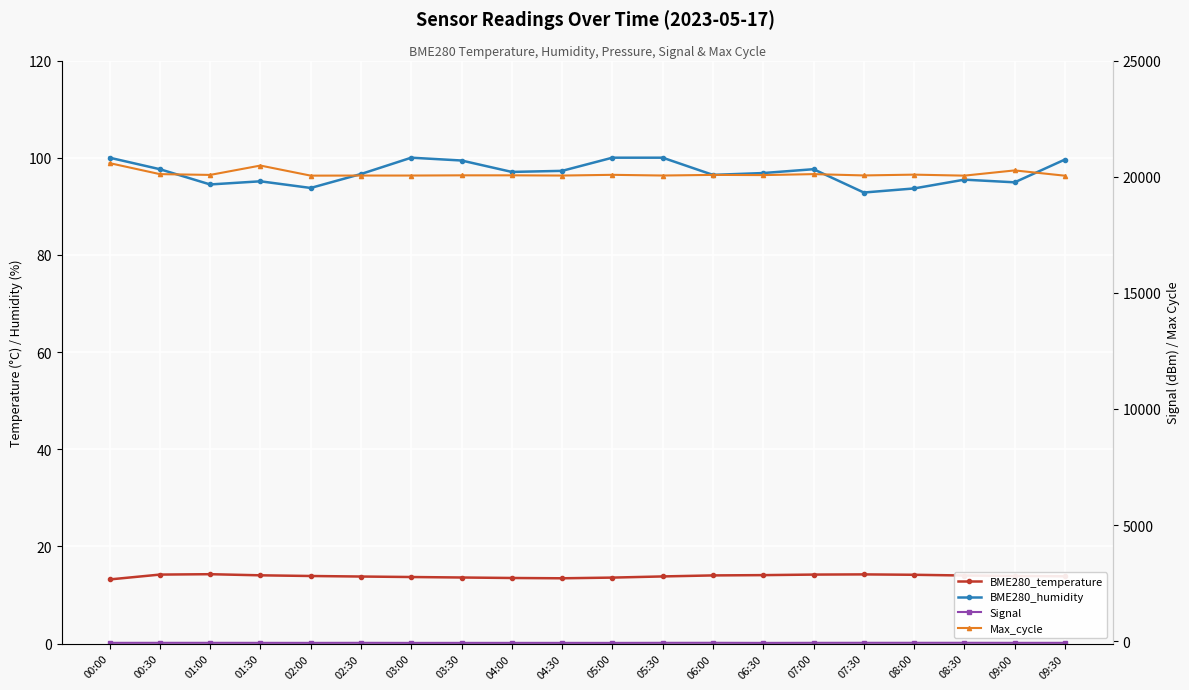

The value of Signal at 09:00 is -67.0. True or false?

True